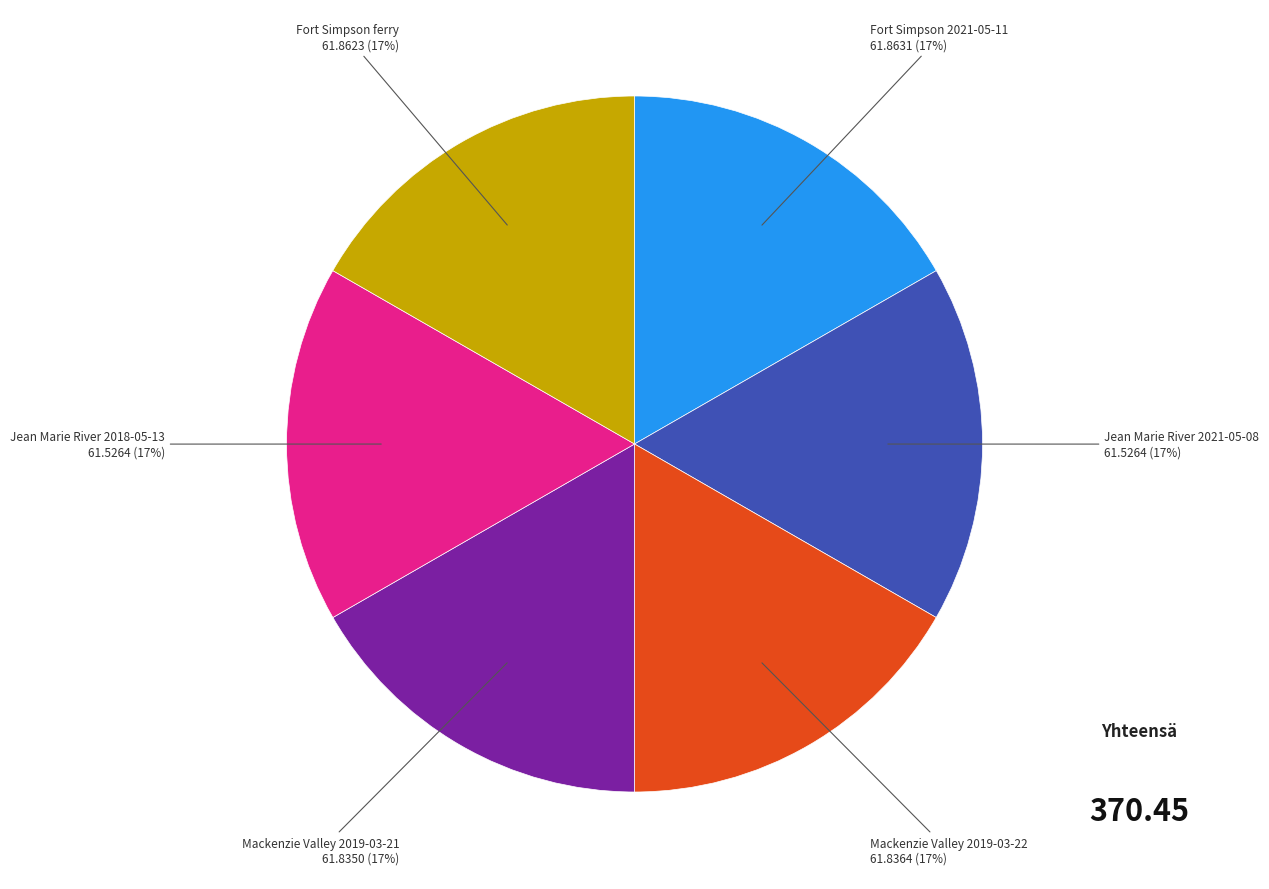

What percentage is the Fort Simpson ferry slice, to the nearest percent?

17%